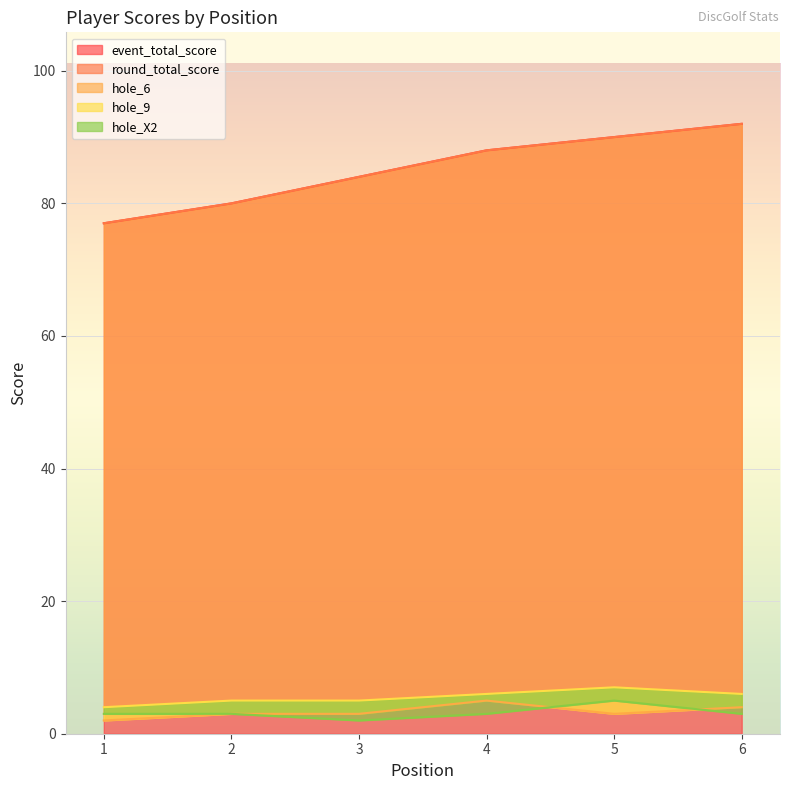

True or false: event_total_score has a value of 88 at 4.

True